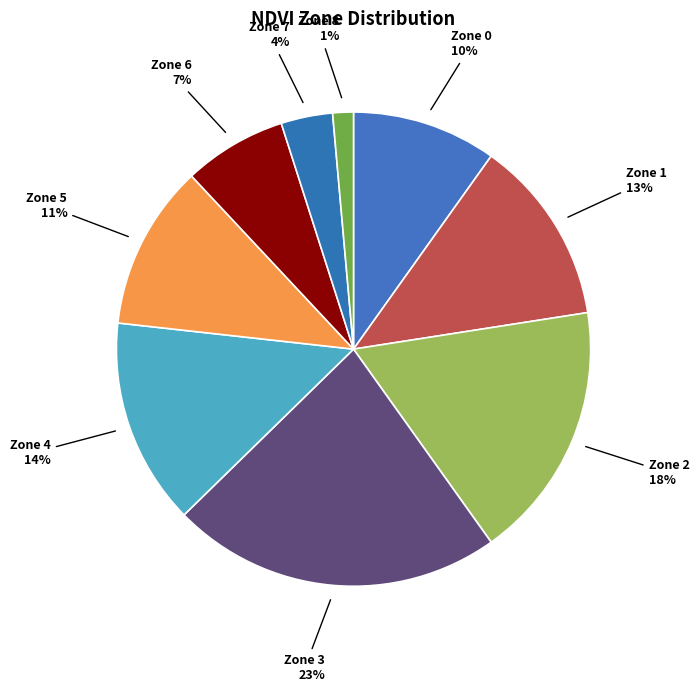

Does Zone 8 account for over 50% of the chart?

No